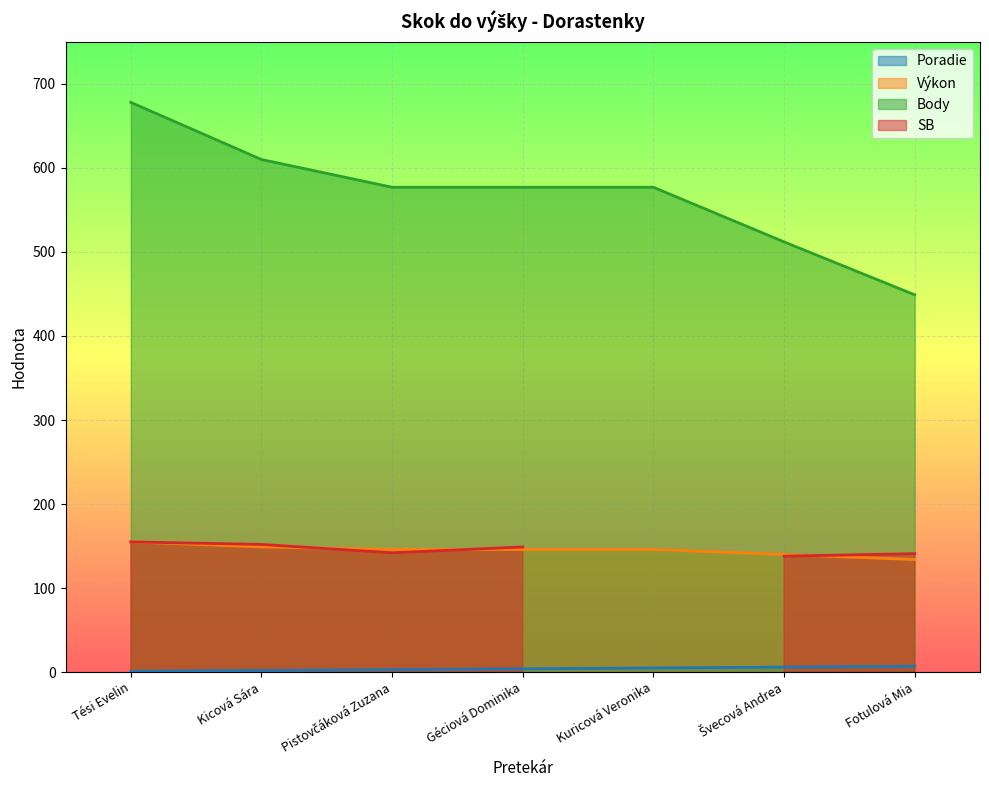

How many values in the Výkon series exceed 146?

2